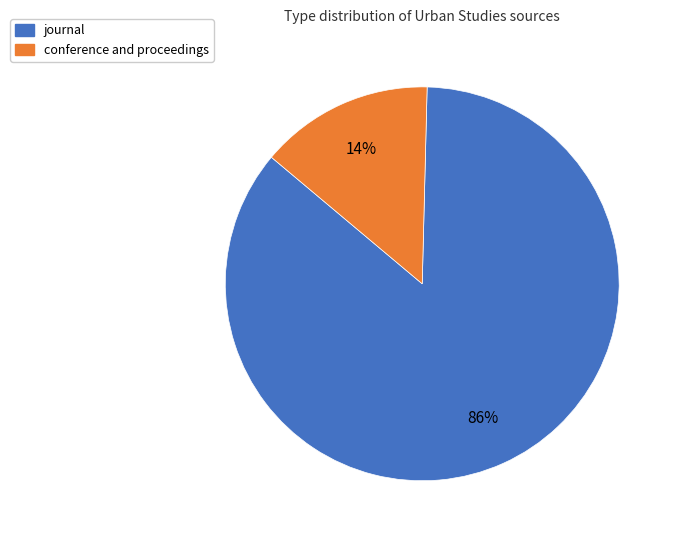

Count the number of slices in the pie.

2